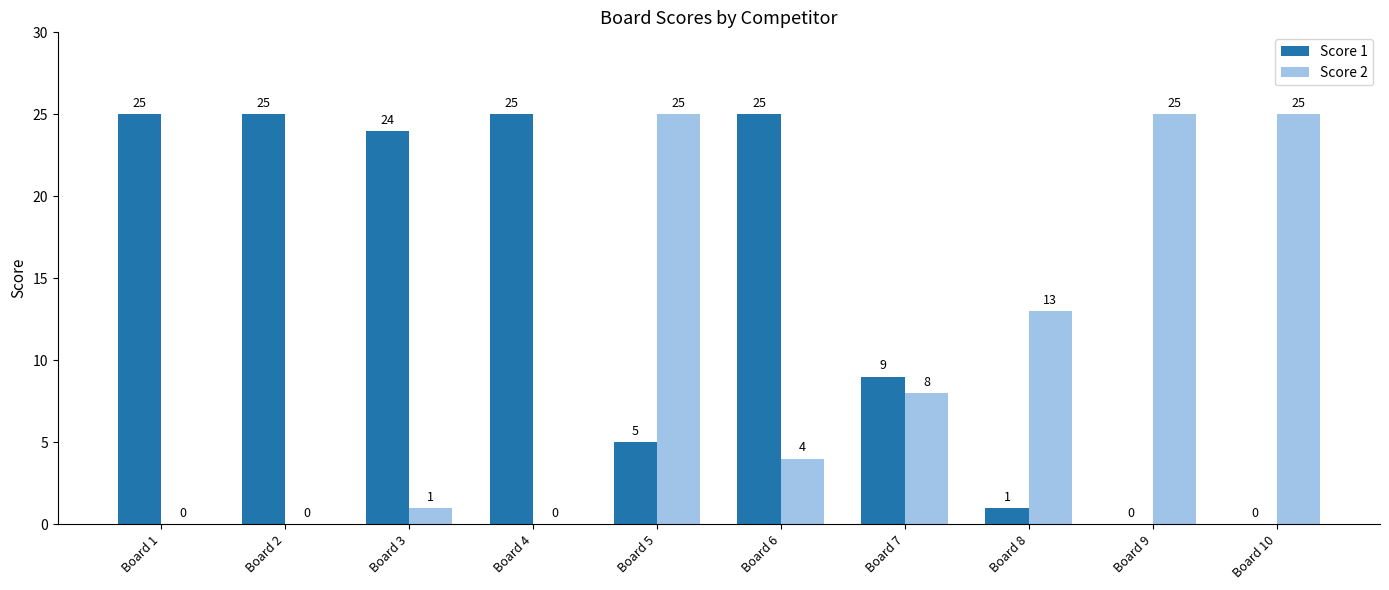

What is the average value of the Score 1 series?

14